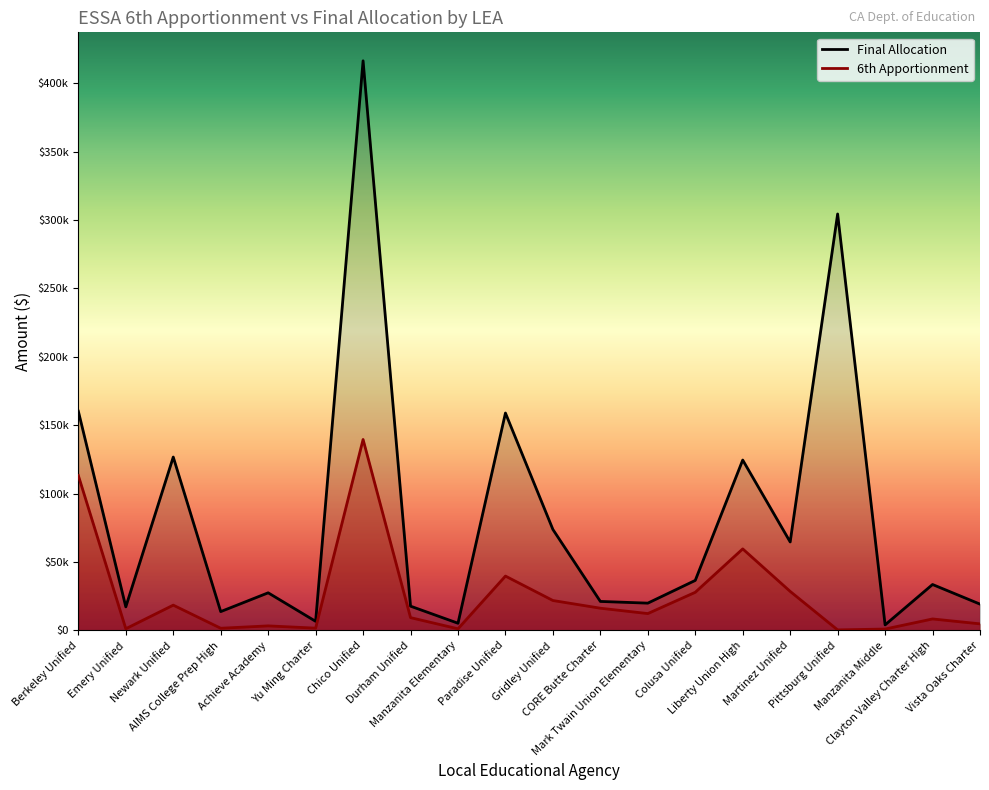

What is the average value of the Final Allocation series?

82603